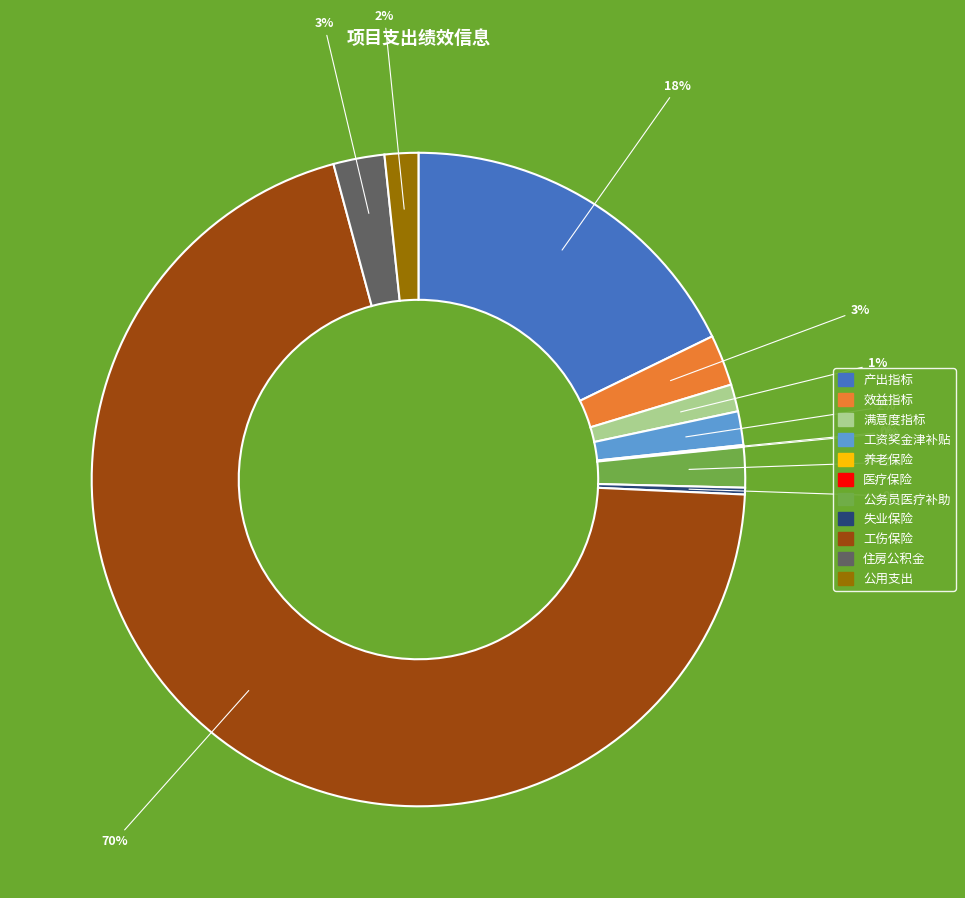

Which has a higher value, 失业保险 or 公务员医疗补助?

公务员医疗补助